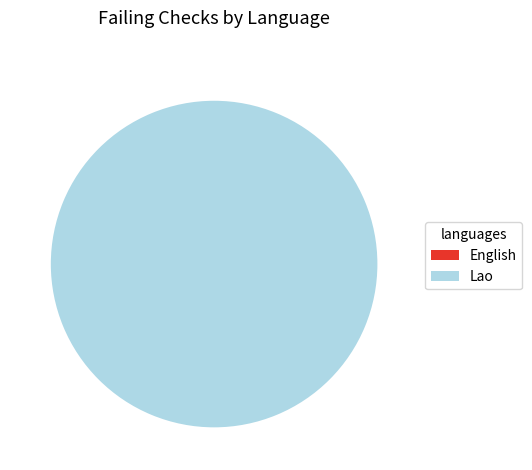

How many slices are in this pie chart?

2